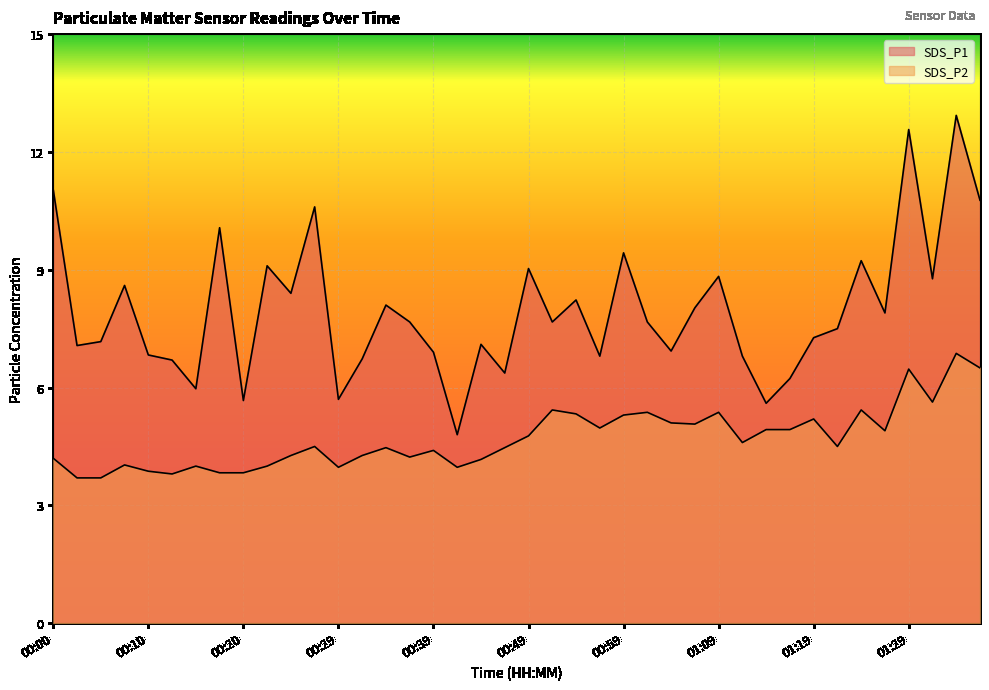

Reading left to right, transcribe all the data shown in this chart.

SDS_P1: 11.0	7.1	7.2	8.6	6.8	6.7	6.0	10.1	5.7	9.1	8.4	10.6	5.7	6.7	8.1	7.7	6.9	4.8	7.1	6.4	9.0	7.7	8.2	6.8	9.4	7.7	6.9	8.0	8.8	6.8	5.6	6.2	7.3	7.5	9.2	7.9	12.6	8.8	12.9	10.8
SDS_P2: 4.2	3.7	3.7	4.0	3.9	3.8	4.0	3.8	3.8	4.0	4.3	4.5	4.0	4.3	4.5	4.2	4.4	4.0	4.2	4.5	4.8	5.4	5.3	5.0	5.3	5.4	5.1	5.1	5.4	4.6	4.9	4.9	5.2	4.5	5.4	4.9	6.5	5.6	6.9	6.5